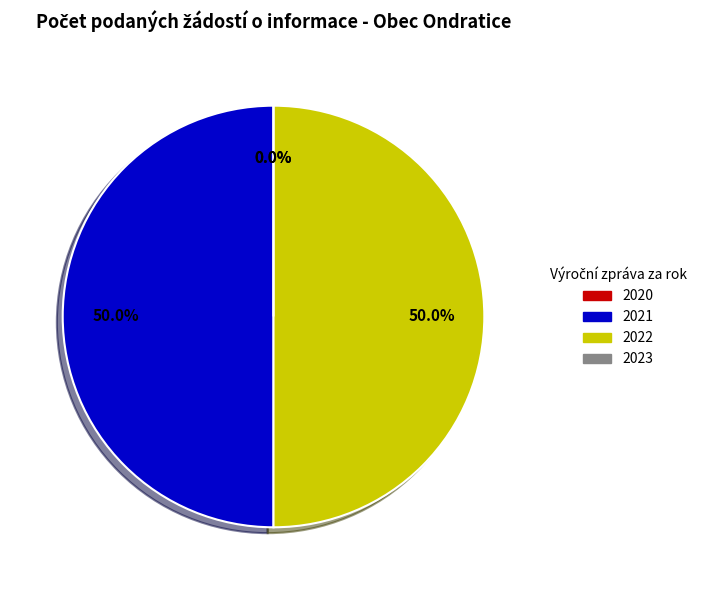

What is the largest slice in the pie chart?

2021